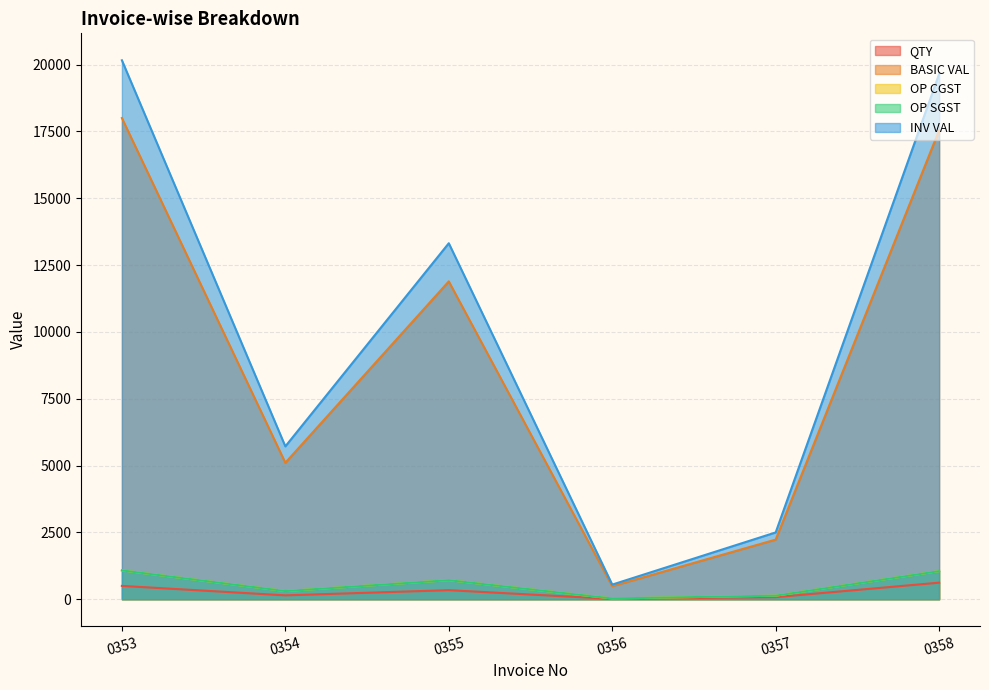

How many values in the QTY series exceed 340?

2